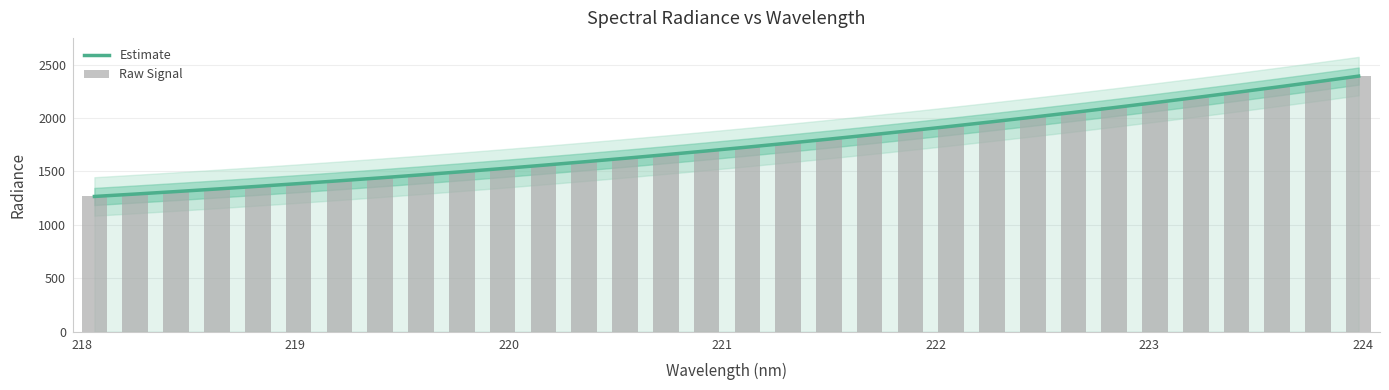

Which series has the largest total across all categories?

Raw Signal